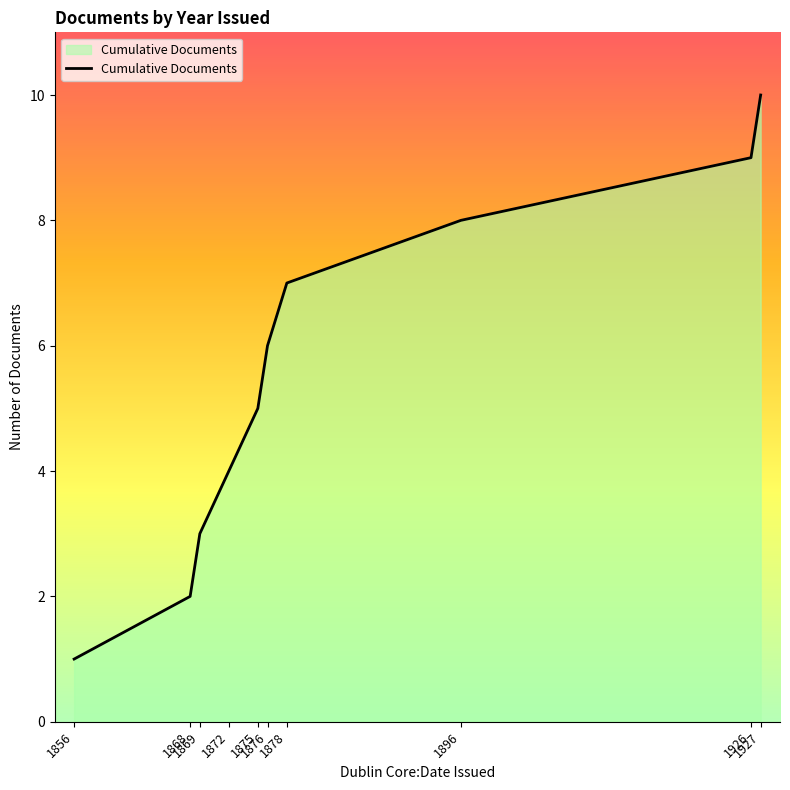

Where is the data nearest to the value 5?

1875